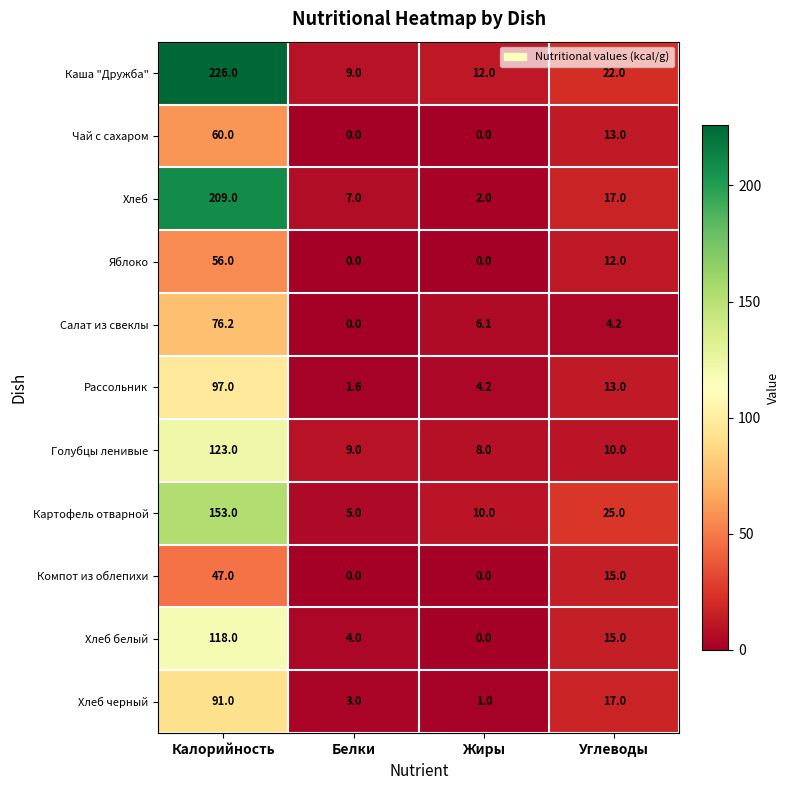

At which category is the sum across all series the highest?

Калорийность